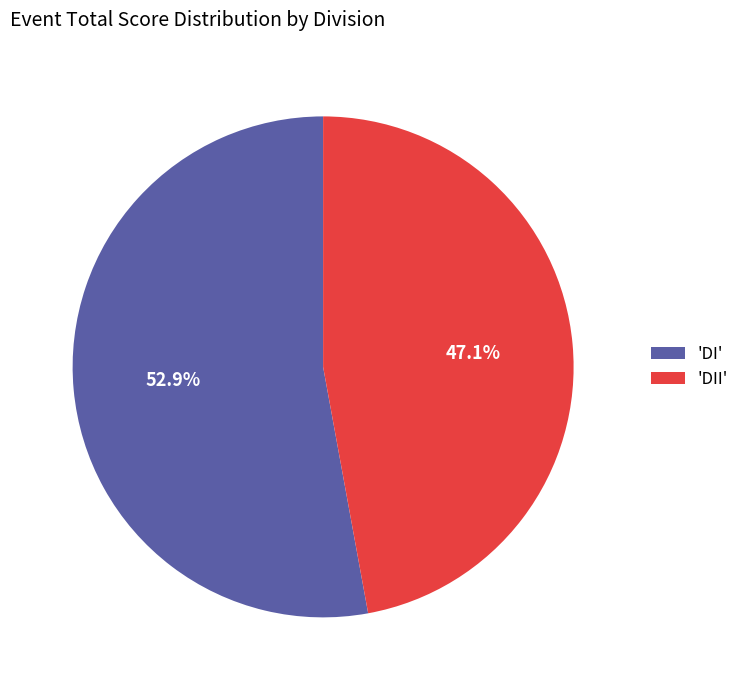

Which category has the biggest portion of the pie?

'DI'